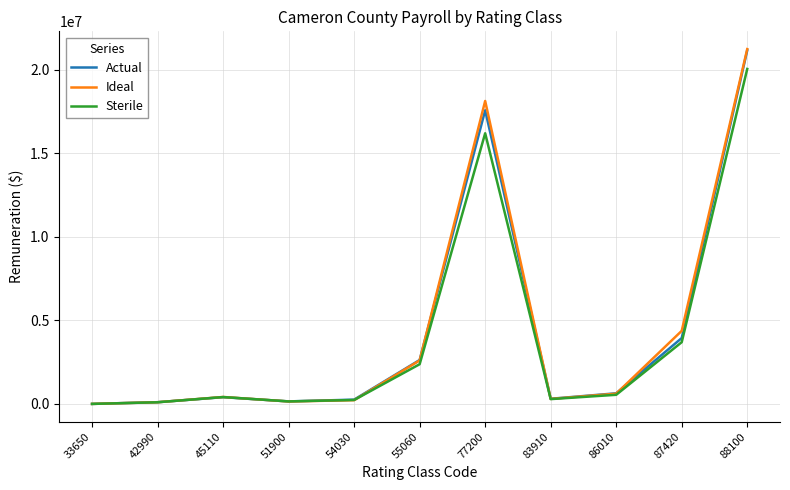

At which label does Ideal first exceed 413981?

45110